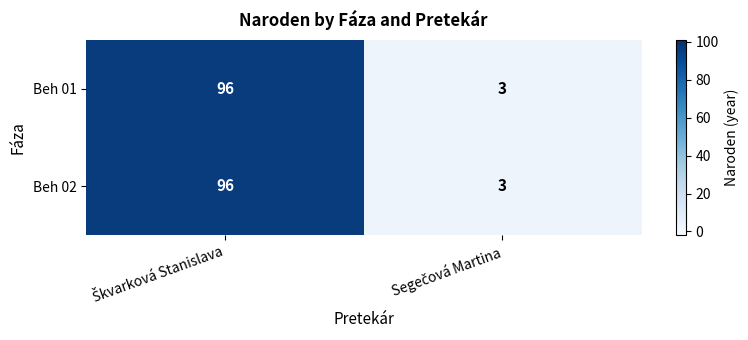

What is the maximum value for Beh 02?

96